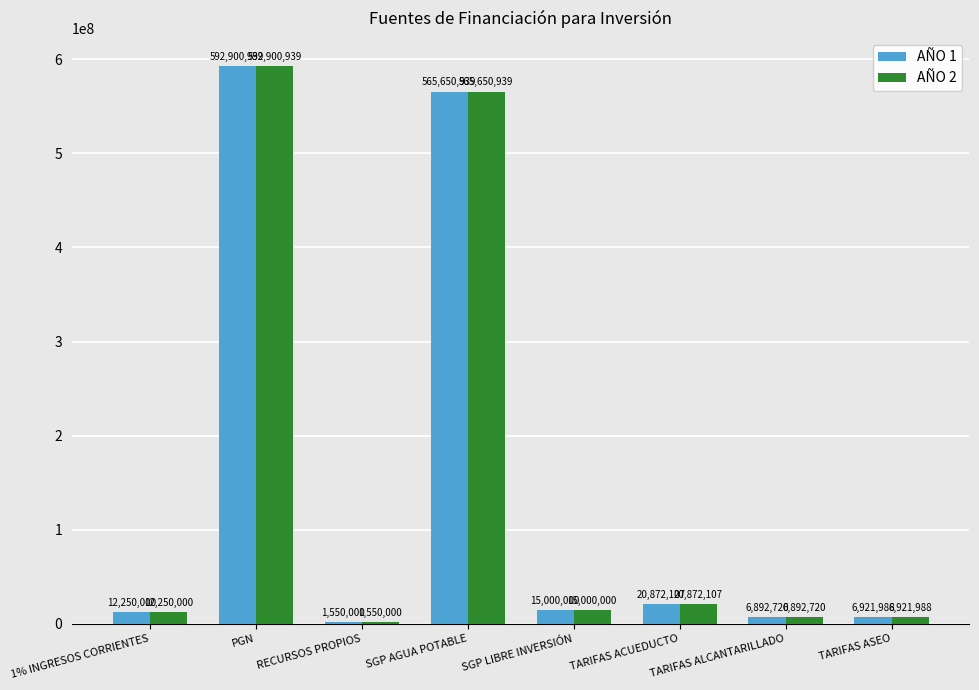

At which category is the sum across all series the highest?

PGN